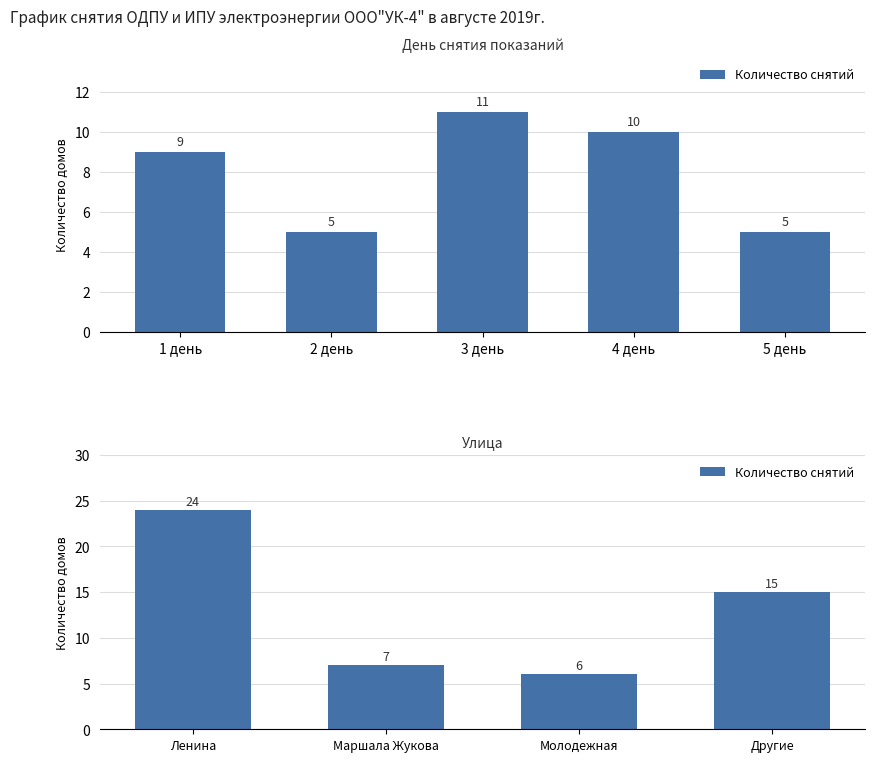

How many data points are less than 15?

2